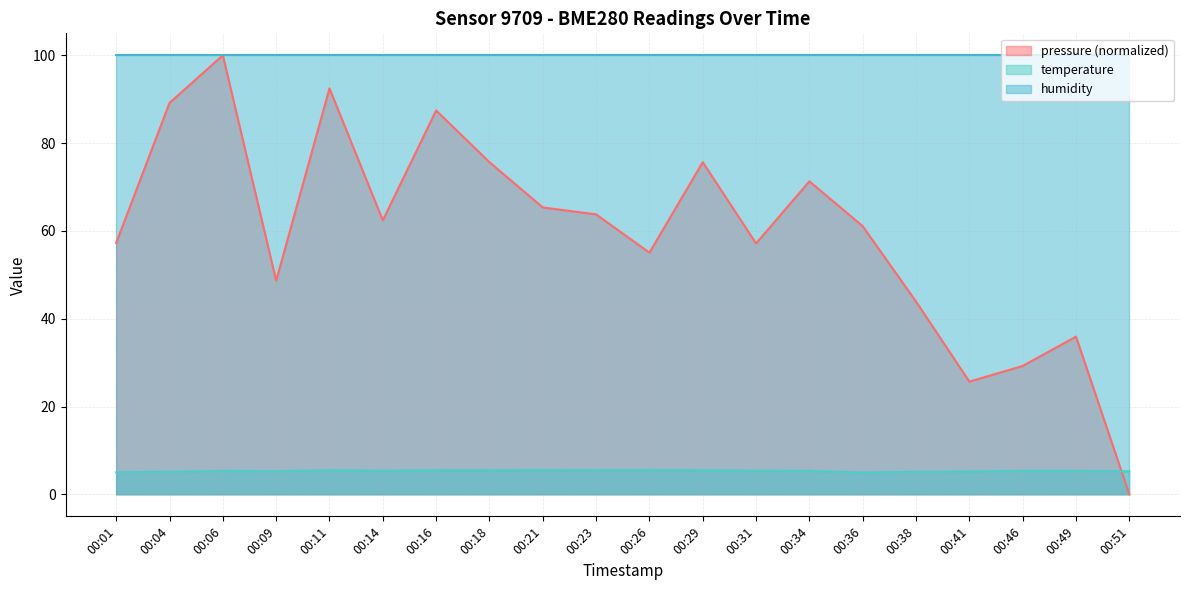

Is it true that pressure equals 91.7 at 00:36?

False